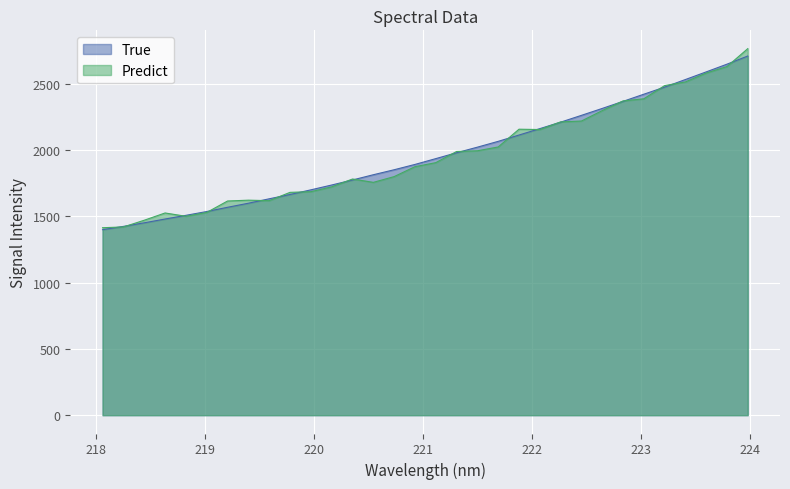

Does the chart display data point markers on the line(s)?

No